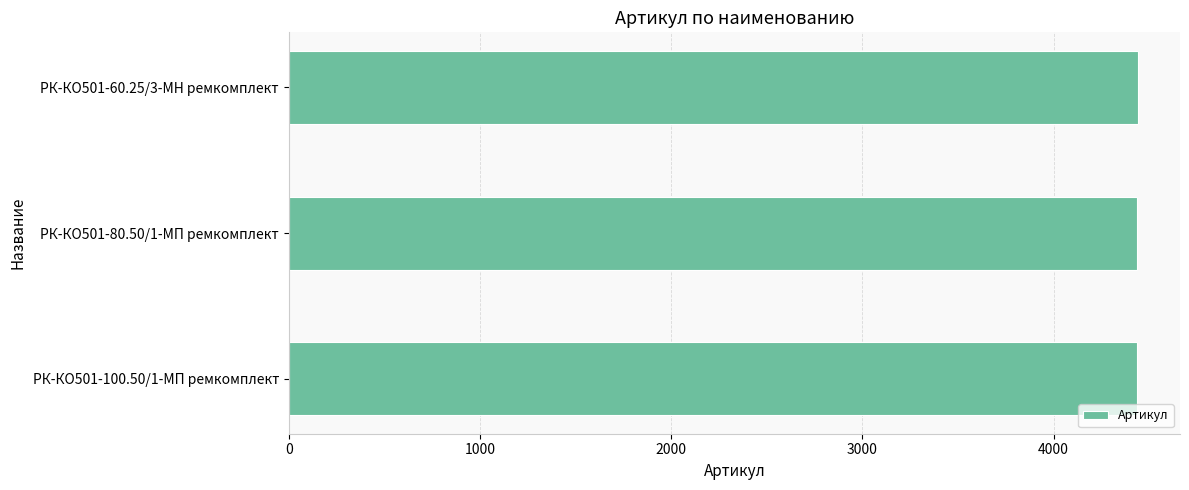

The value at РК-КО501-80.50/1-МП ремкомплект is 4437. True or false?

True